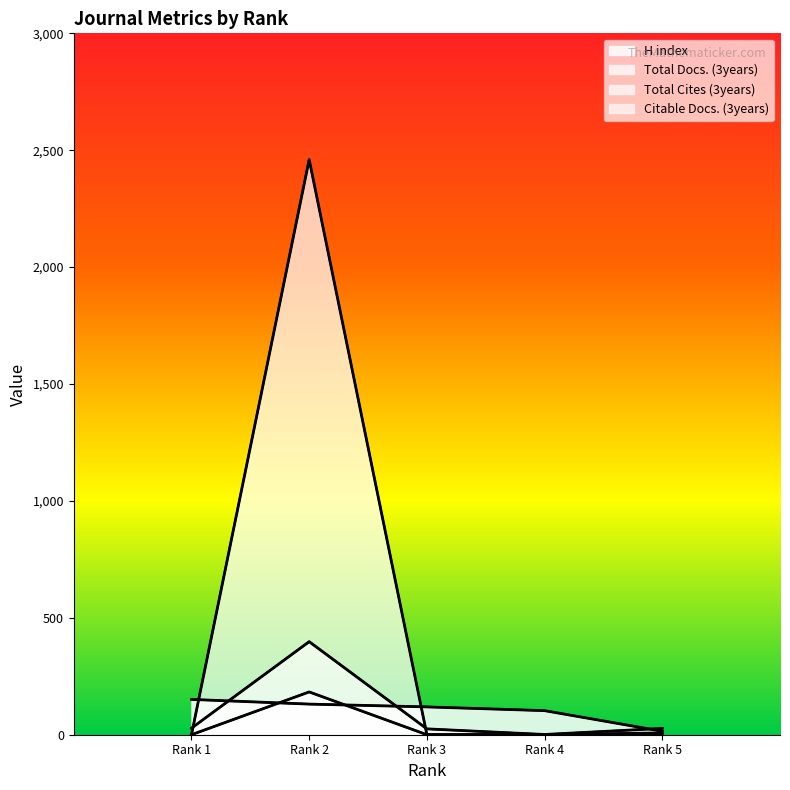

Which category has the lowest value in the H index series?

Rank 5